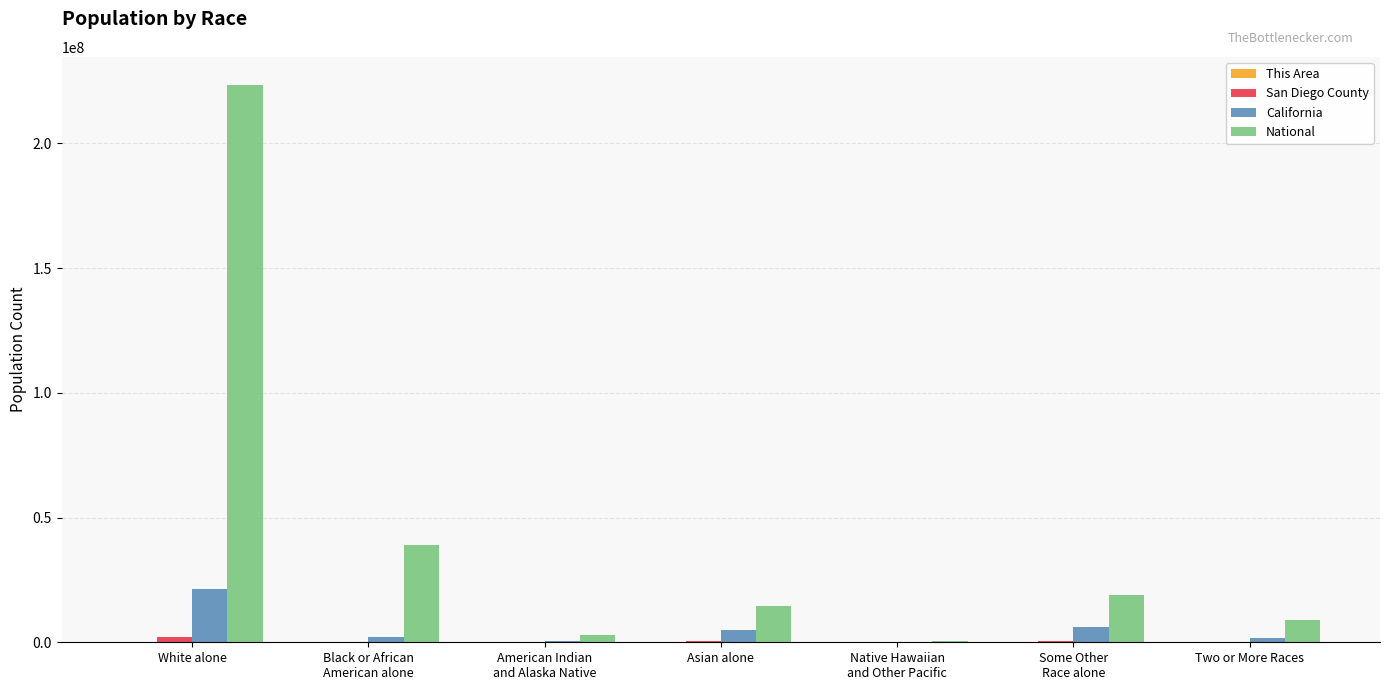

Which category has the highest value across all series?

White alone